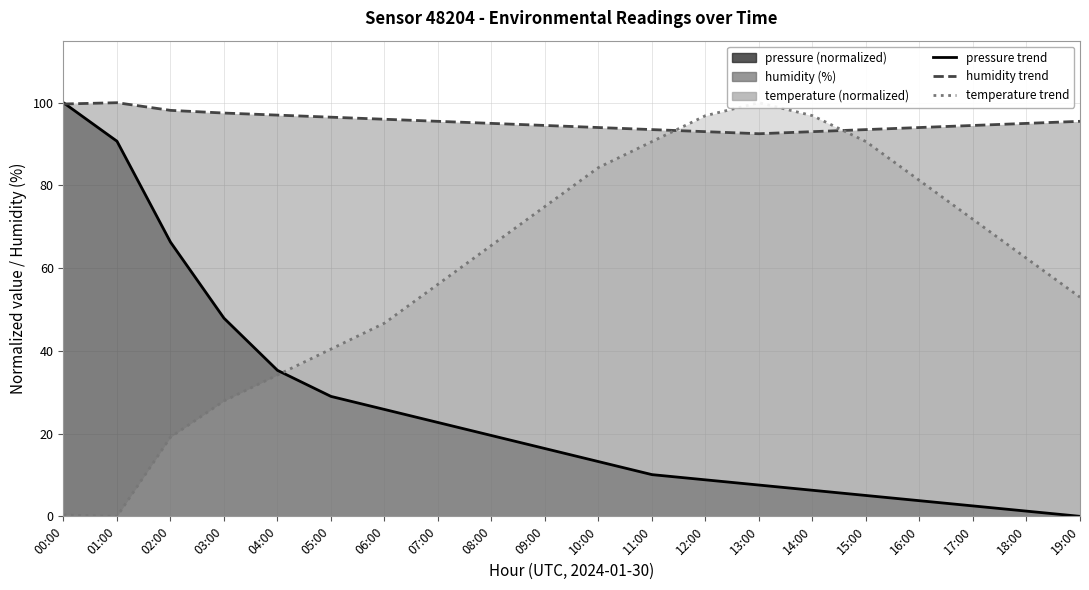

Rank the series by their average value, from lowest to highest.

pressure, temperature, humidity